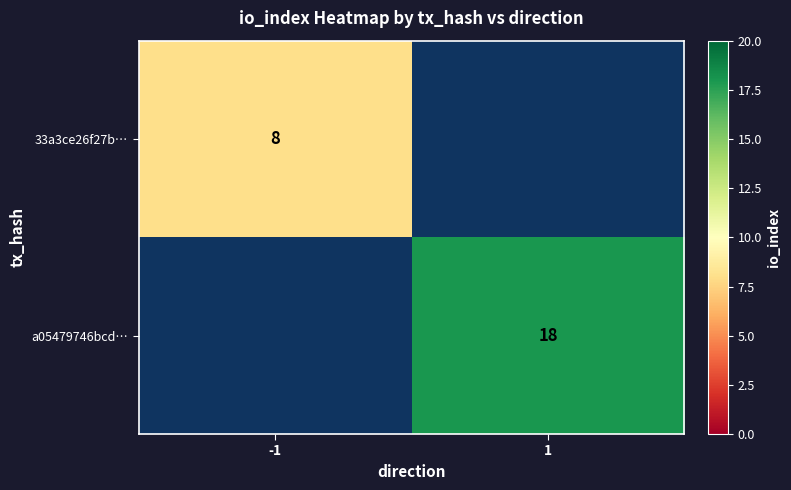

How many series are shown in this chart?

2